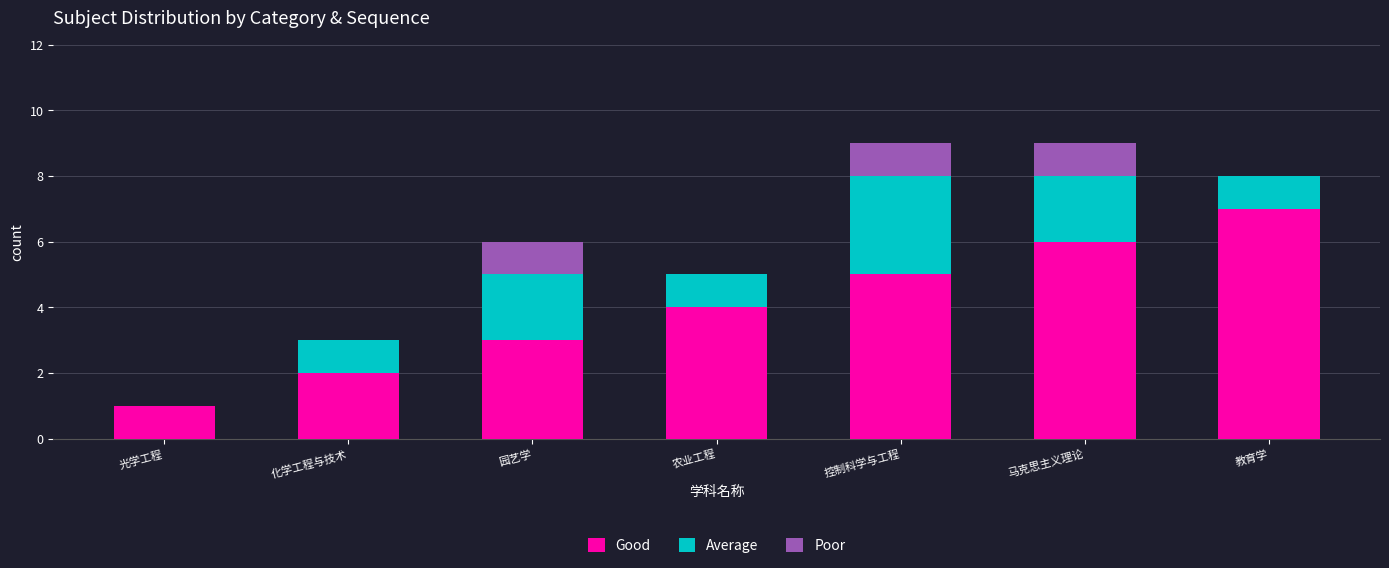

The Good series shows 5 at 控制科学与工程. True or false?

True